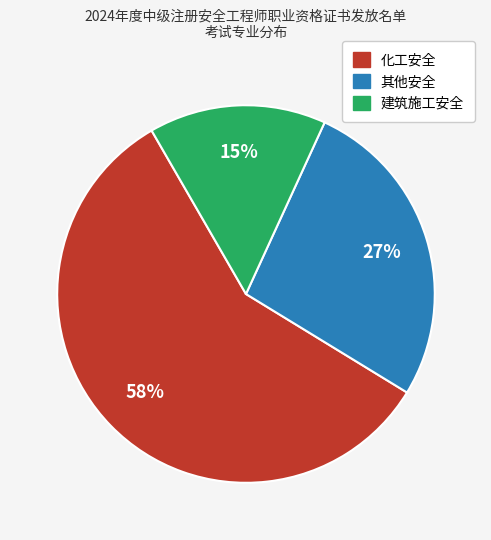

What percentage is the 化工安全 slice, to the nearest percent?

58%